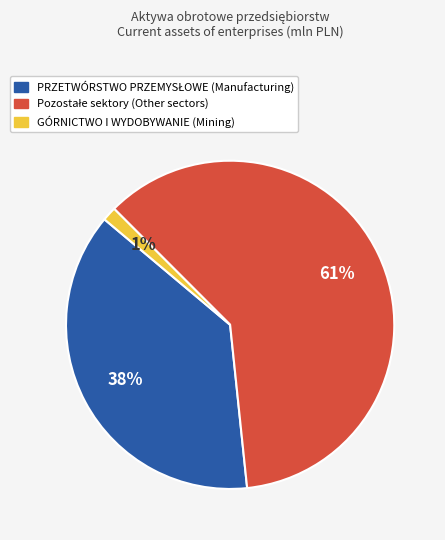

Does any single category account for the majority?

Yes